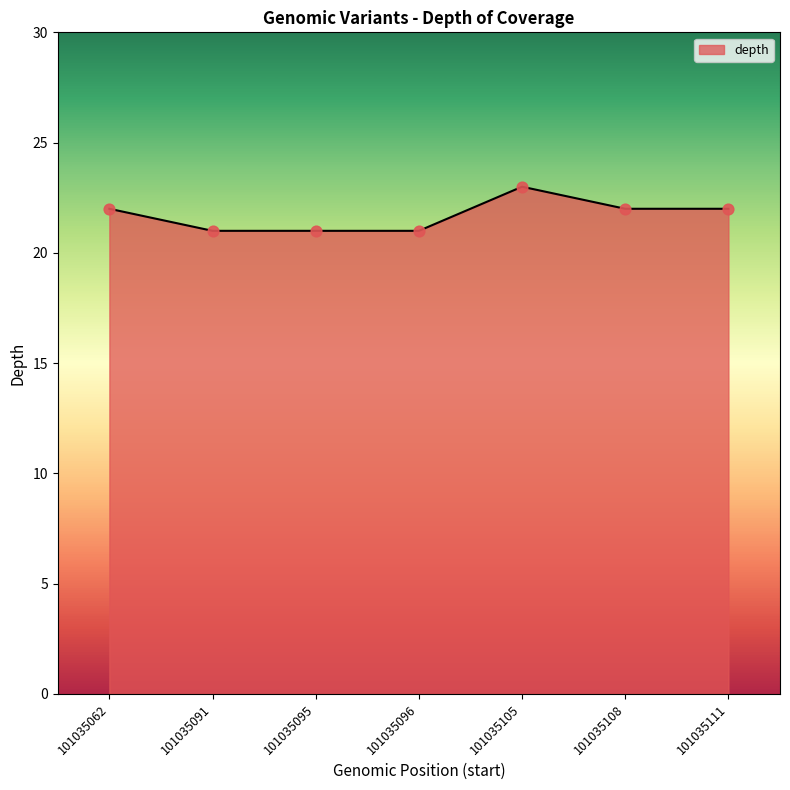

Approximately how many times larger is the value at 101035111 compared to 101035062?

1.0